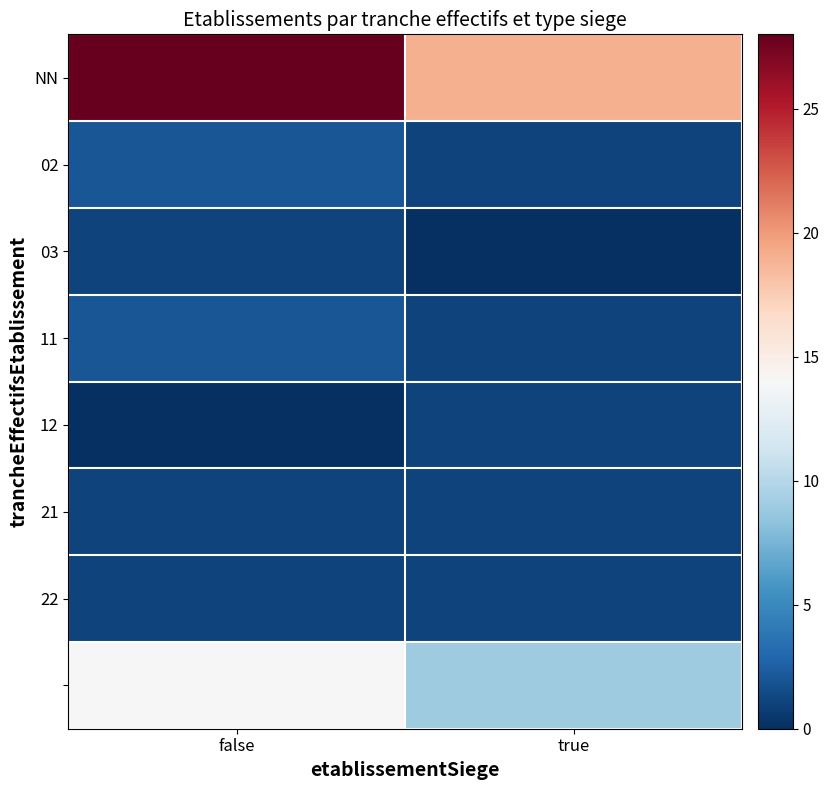

What is the total value across all series at false?

49